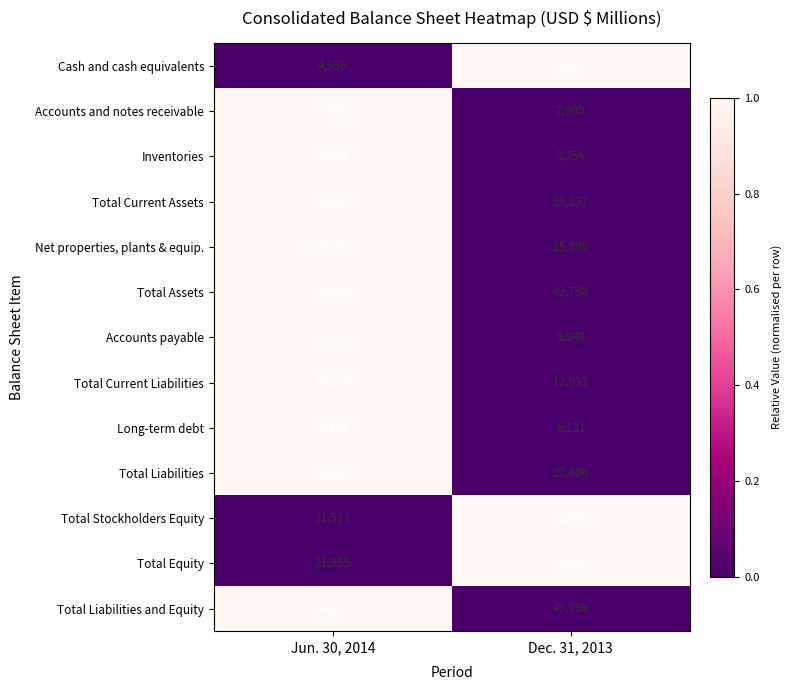

Which series has the widest spread of values?

Total Current Liabilities